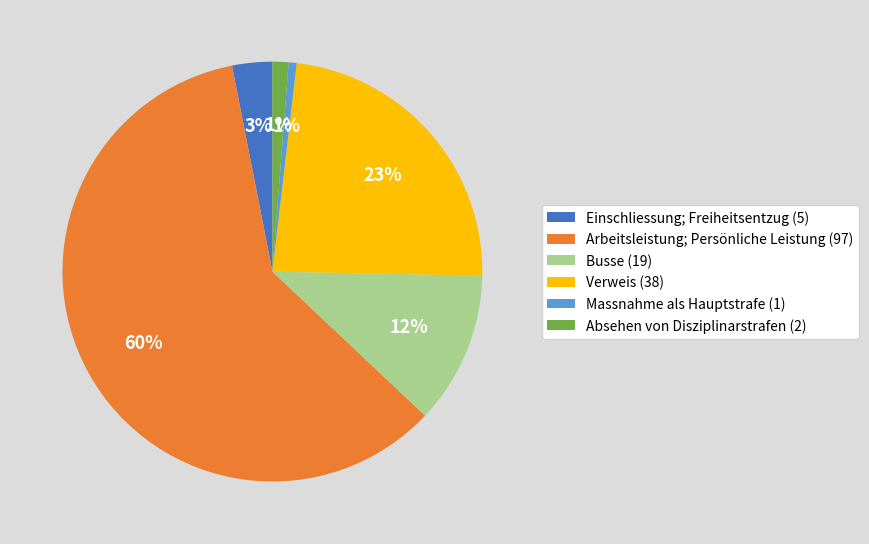

Which has a higher value, Busse or Absehen von Disziplinarstrafen?

Busse